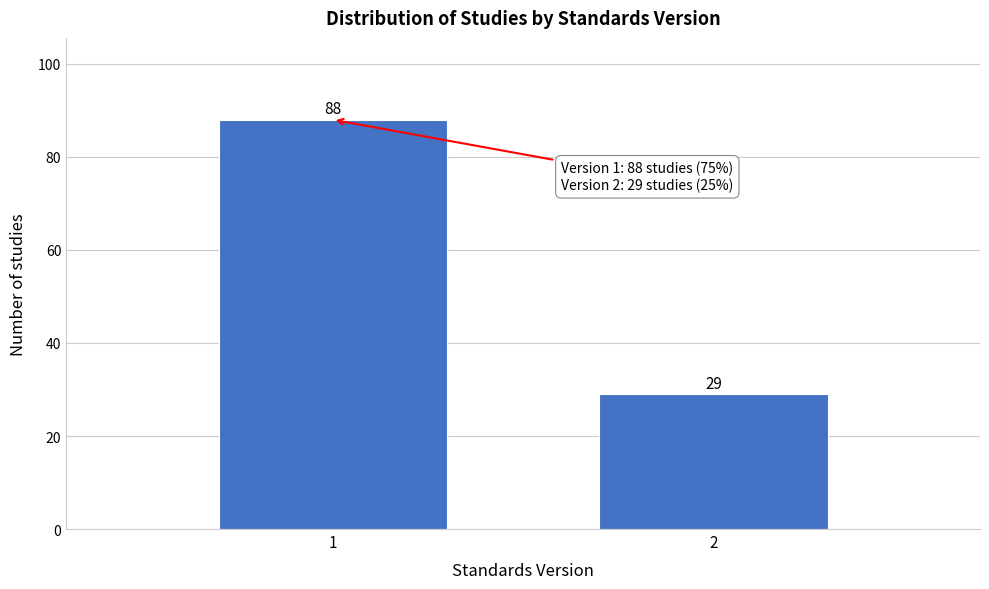

Reading left to right, list all the values displayed in this chart.

1=88	2=29